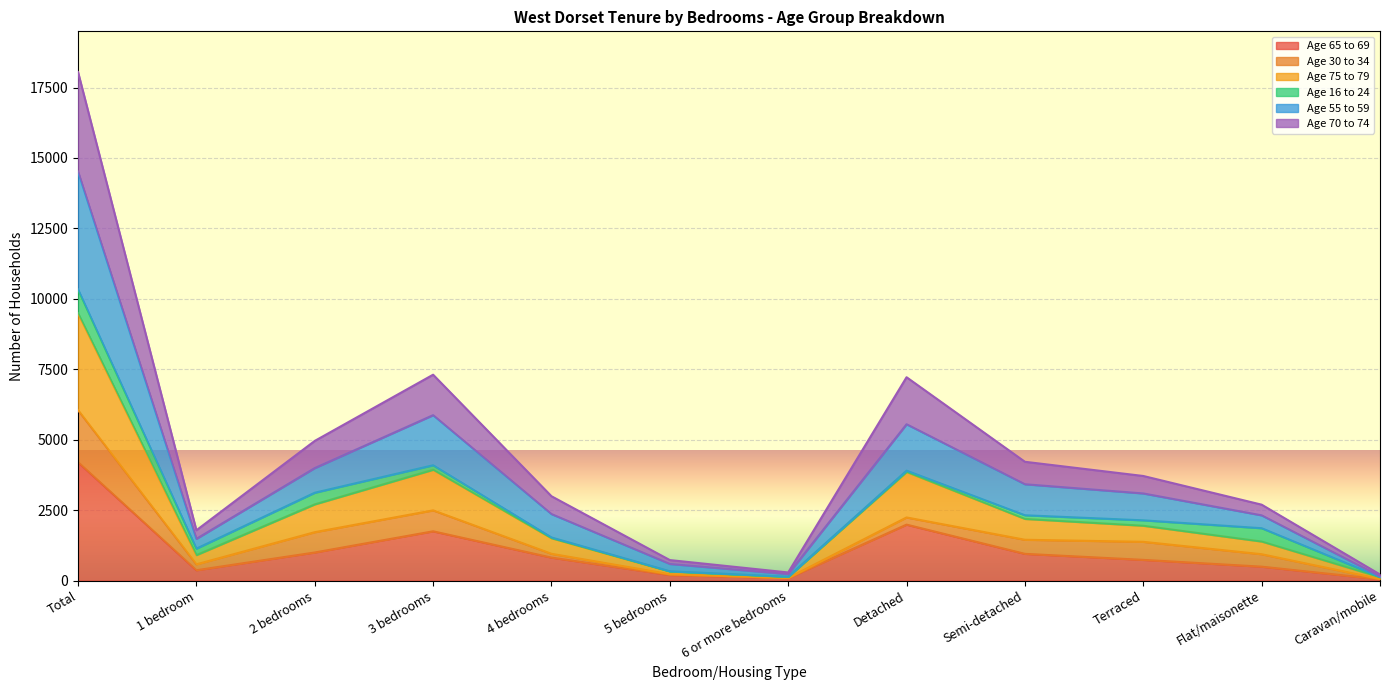

Which series changed the most between 5 bedrooms and Terraced?

Age 55 to 59